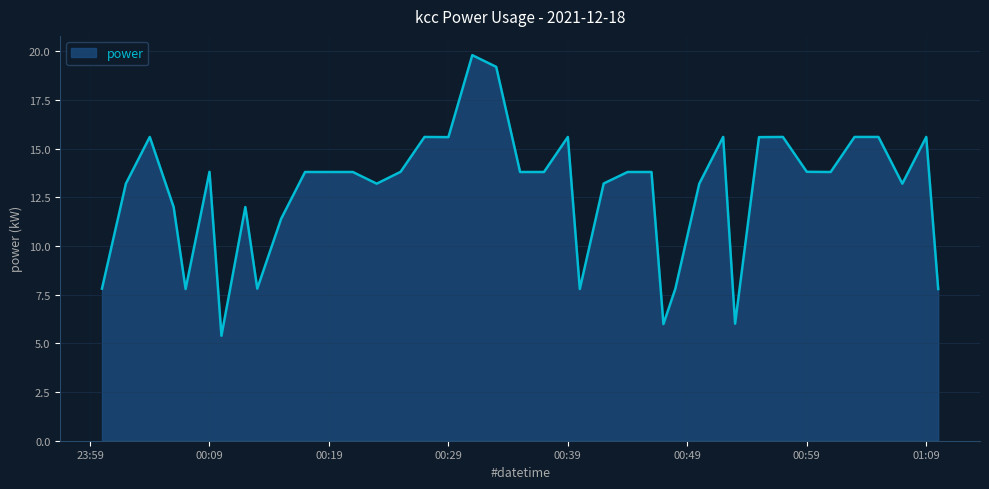

Reading left to right, list all the values displayed in this chart.

7.8	13.2	15.6	12.0	7.8	13.8	5.4	12.0	7.8	11.4	13.8	13.8	13.8	13.2	13.8	15.6	15.6	19.8	19.2	13.8	13.8	15.6	7.8	13.2	13.8	13.8	6.0	7.8	13.2	15.6	6.0	15.6	15.6	13.8	13.8	15.6	15.6	13.2	15.6	7.8